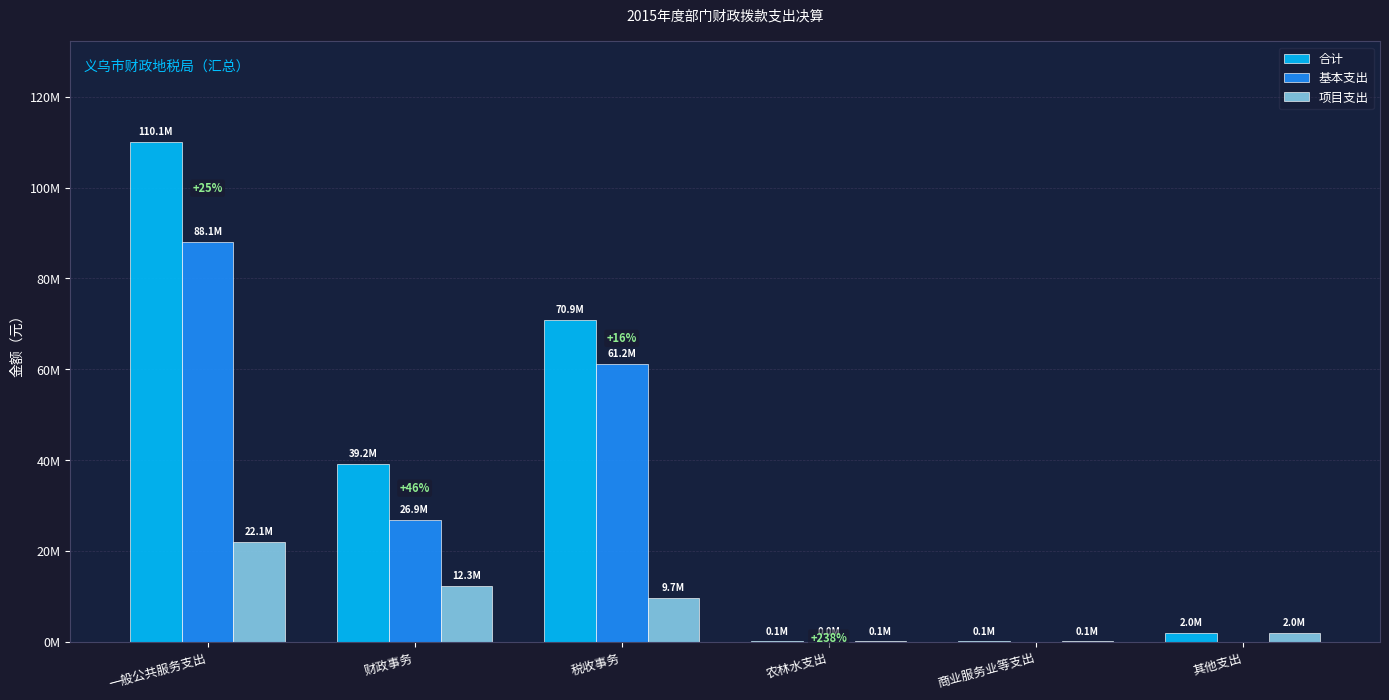

Is the value of 合计 at 农林水支出 greater than the value of 基本支出 at 税收事务?

No